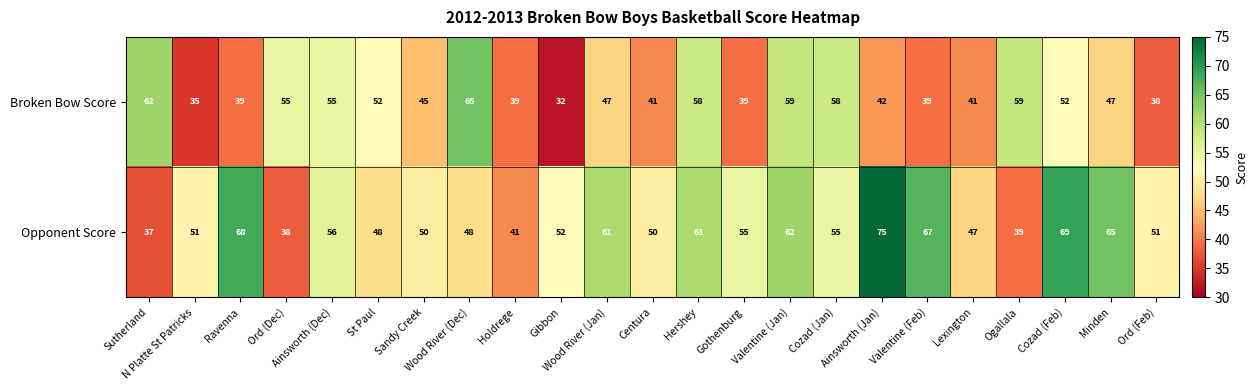

What is the difference between the highest and lowest values at St Paul?

4